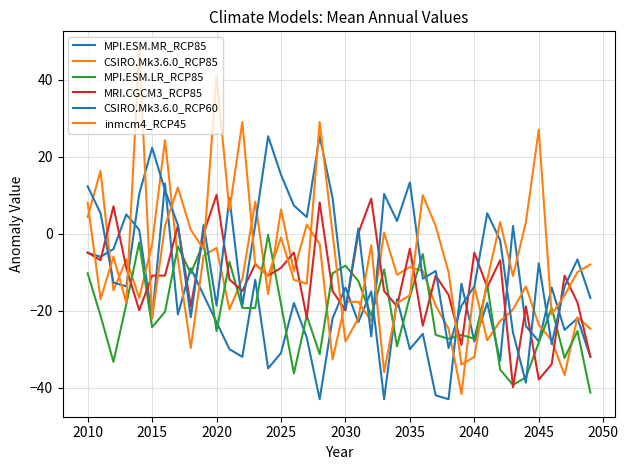

Does the chart display data point markers on the line(s)?

No